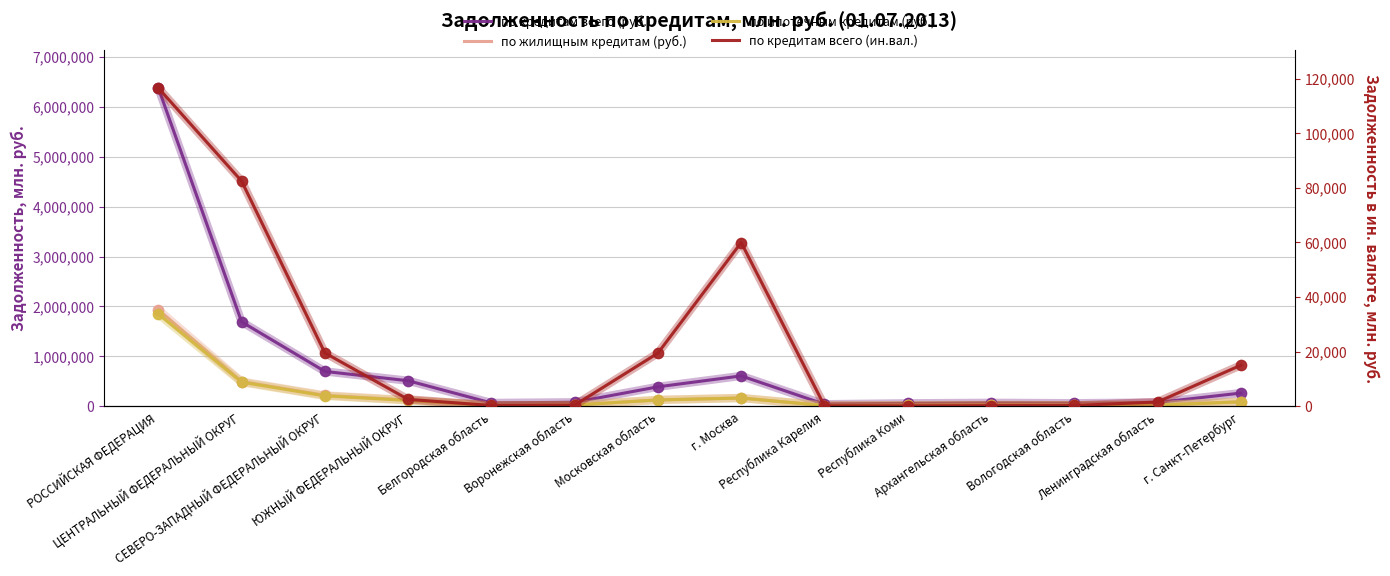

Which series has the widest spread of Y values?

по кредитам всего (руб.)